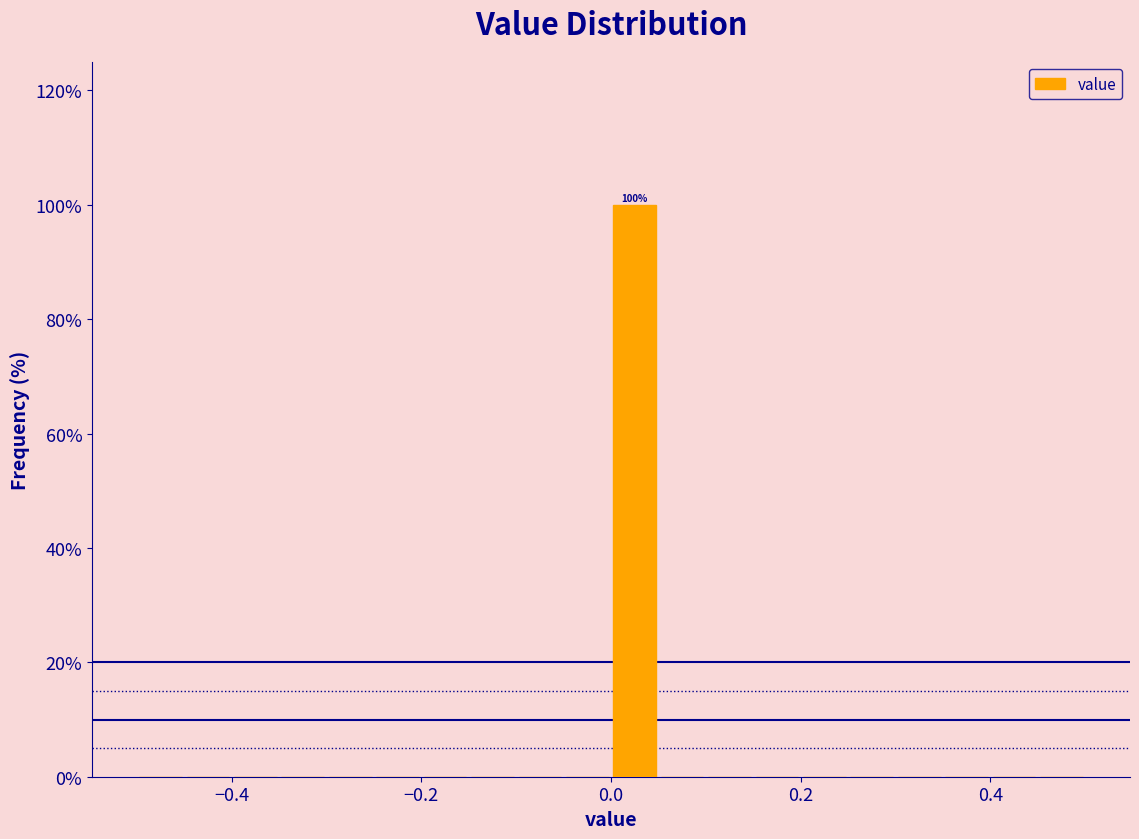

Read against the x-axis, roughly where is the centre of the tallest bar?

0.02